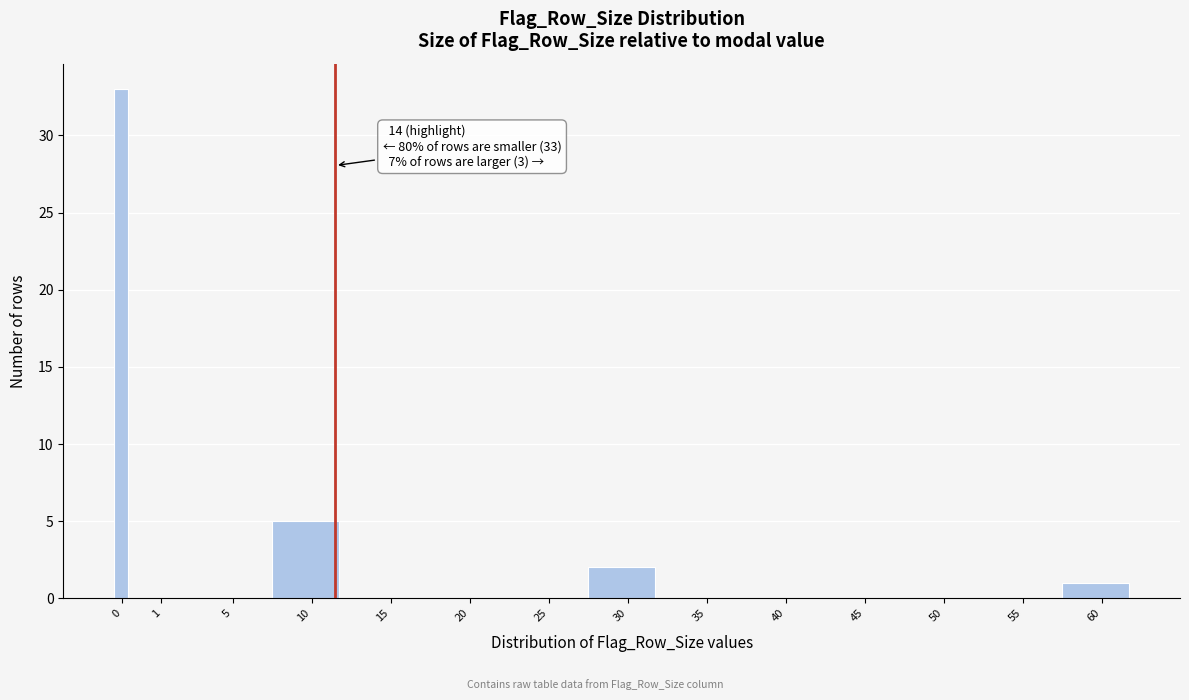

Reading right to left, extract all data points from this chart.

60=1	55=0	50=0	45=0	40=0	35=0	30=2	25=0	20=0	15=0	10=5	5=0	1=0	0=33